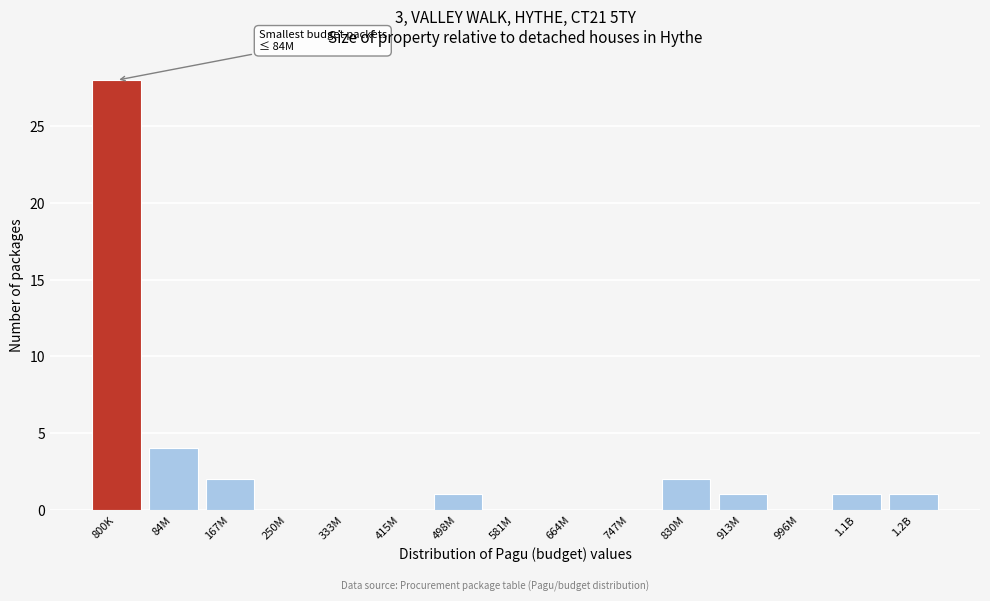

Reading left to right, extract all data points from this chart.

800K=28	84M=4	167M=2	250M=0	333M=0	415M=0	498M=1	581M=0	664M=0	747M=0	830M=2	913M=1	996M=0	1.1B=1	1.2B=1